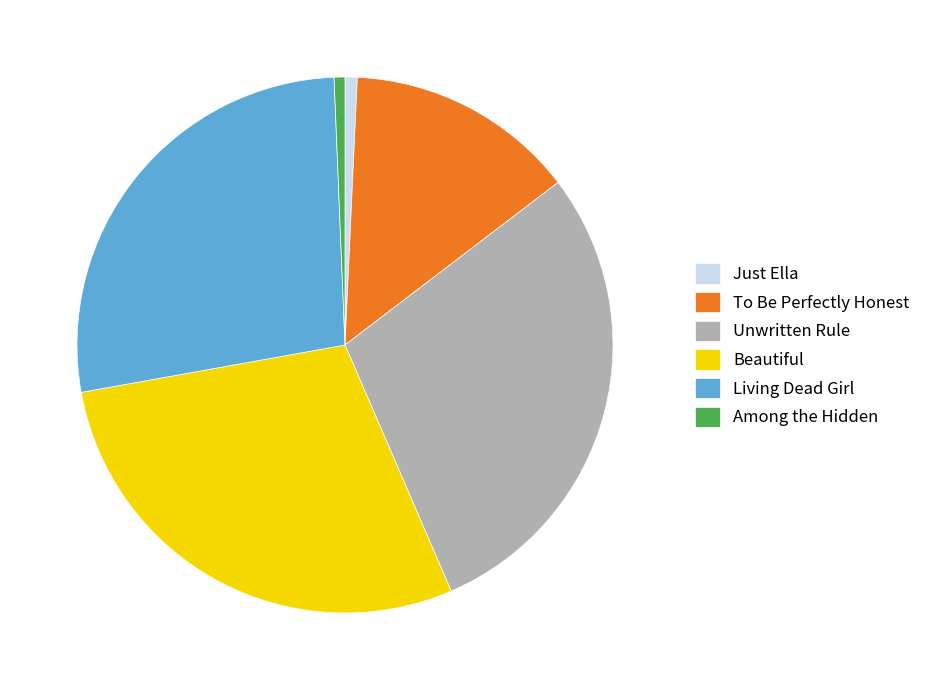

Count the number of slices in the pie.

6